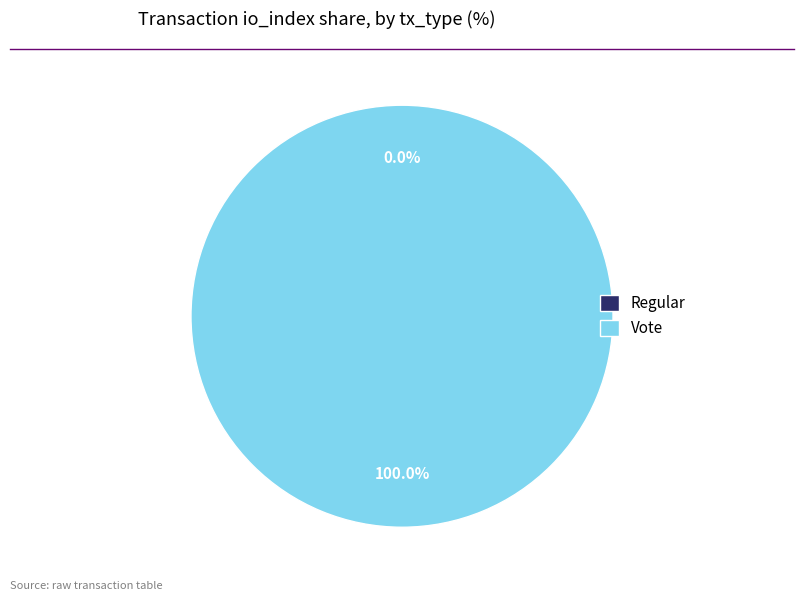

Which has a higher value, Vote or Regular?

Vote